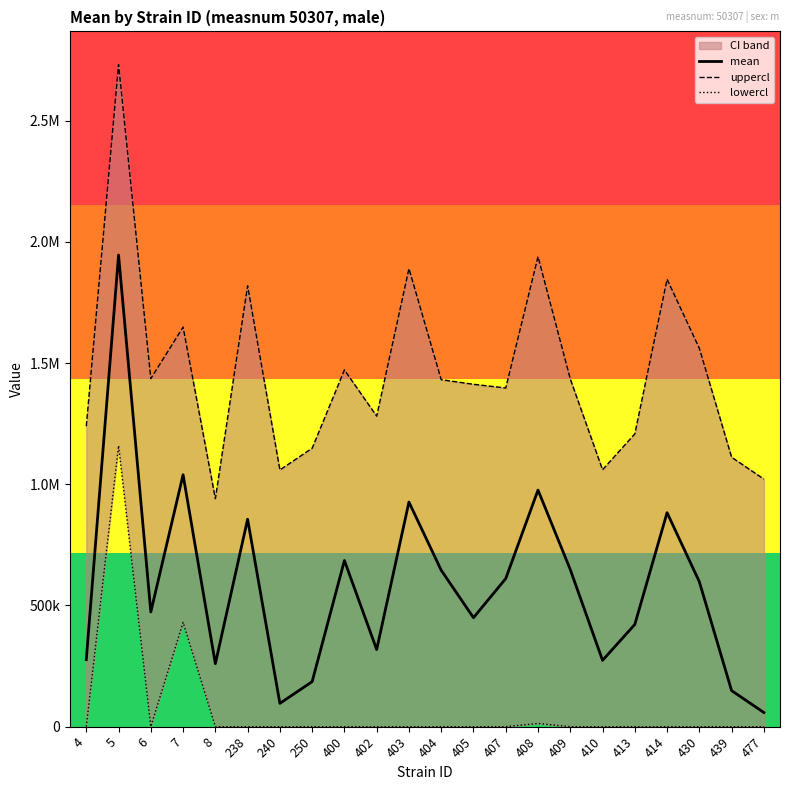

What is the spread (max minus min) of values at 409?

1434680.4